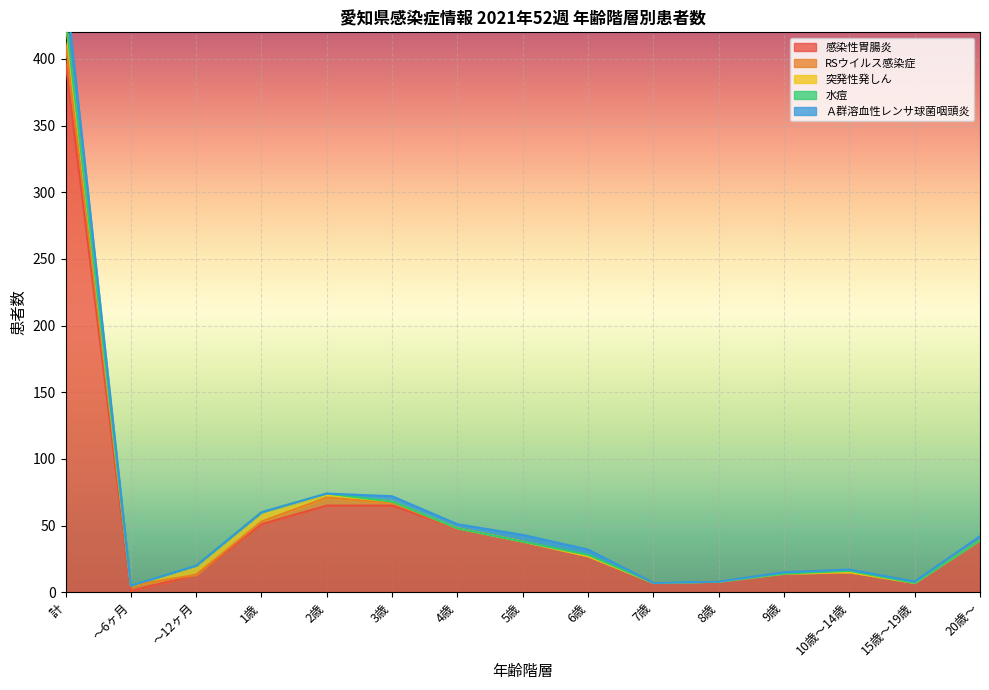

Which series has the largest total across all categories?

感染性胃腸炎